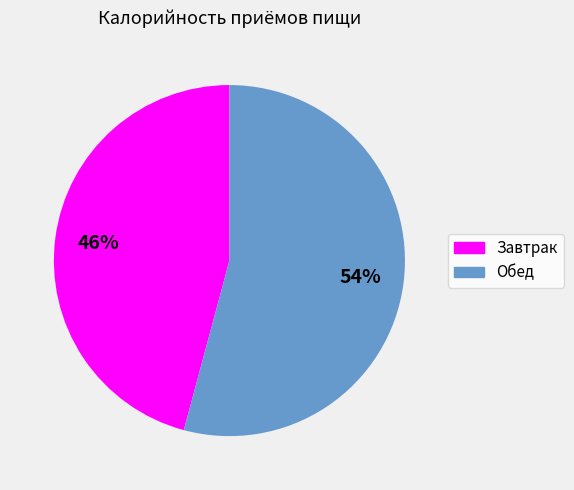

Is Завтрак the majority of the pie?

No